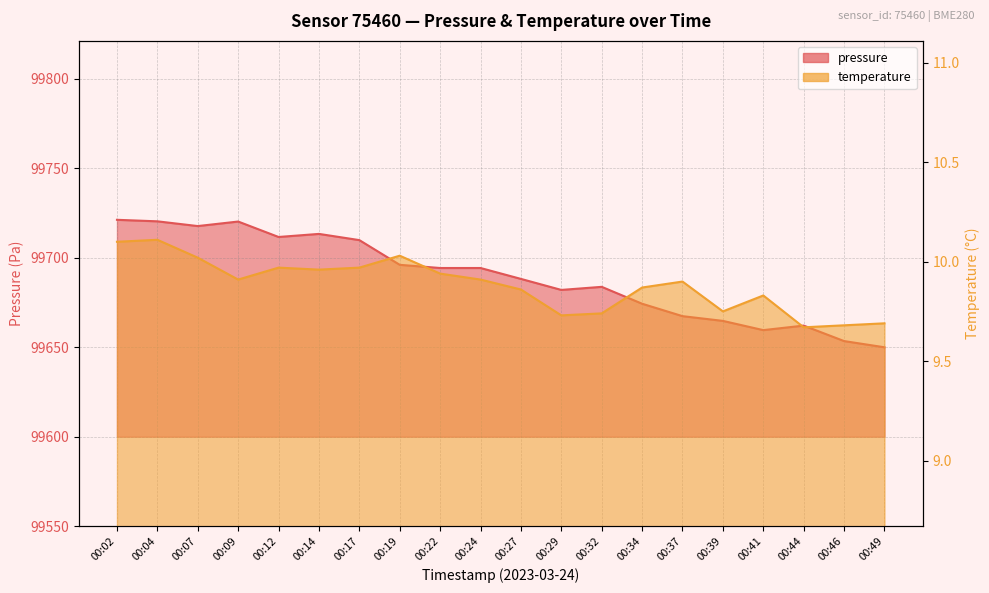

Is it true that pressure equals 99713.3 at 00:14?

True